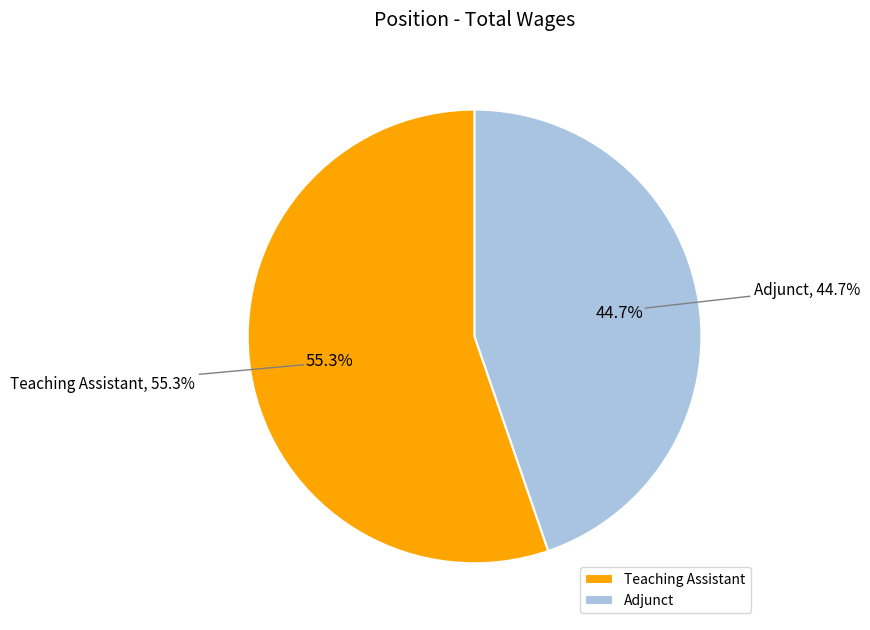

What is the smallest slice in the pie chart?

Adjunct